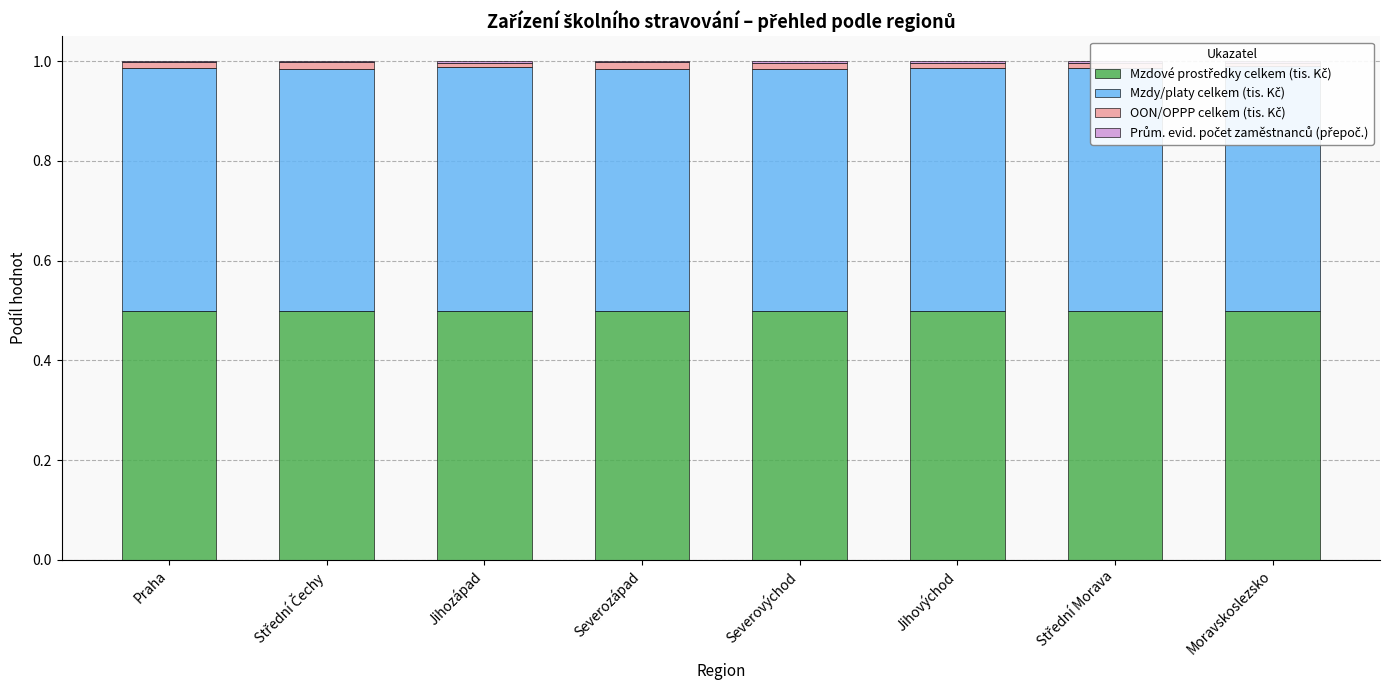

Reading right to left, what are all the values shown in this chart?

Mzdové prostředky celkem (tis. Kč): Moravskoslezsko=0.5	Střední Morava=0.5	Jihovýchod=0.5	Severovýchod=0.5	Severozápad=0.5	Jihozápad=0.5	Střední Čechy=0.5	Praha=0.5
Mzdy/platy celkem (tis. Kč): Moravskoslezsko=0.5	Střední Morava=0.5	Jihovýchod=0.5	Severovýchod=0.5	Severozápad=0.5	Jihozápad=0.5	Střední Čechy=0.5	Praha=0.5
OON/OPPP celkem (tis. Kč): Moravskoslezsko=0.0	Střední Morava=0.0	Jihovýchod=0.0	Severovýchod=0.0	Severozápad=0.0	Jihozápad=0.0	Střední Čechy=0.0	Praha=0.0
Prům. evid. počet zaměstnanců (přepoč.): Moravskoslezsko=0.0	Střední Morava=0.0	Jihovýchod=0.0	Severovýchod=0.0	Severozápad=0.0	Jihozápad=0.0	Střední Čechy=0.0	Praha=0.0